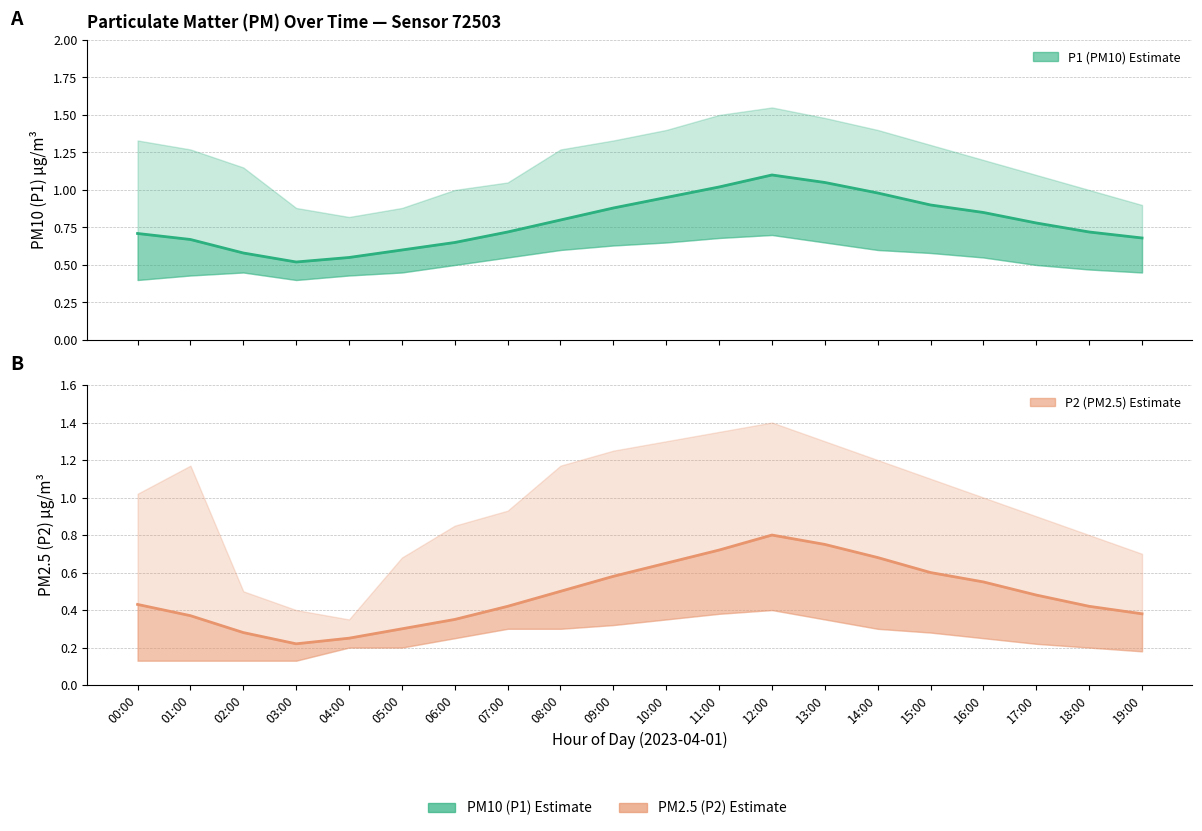

Count the number of categories in the chart.

20